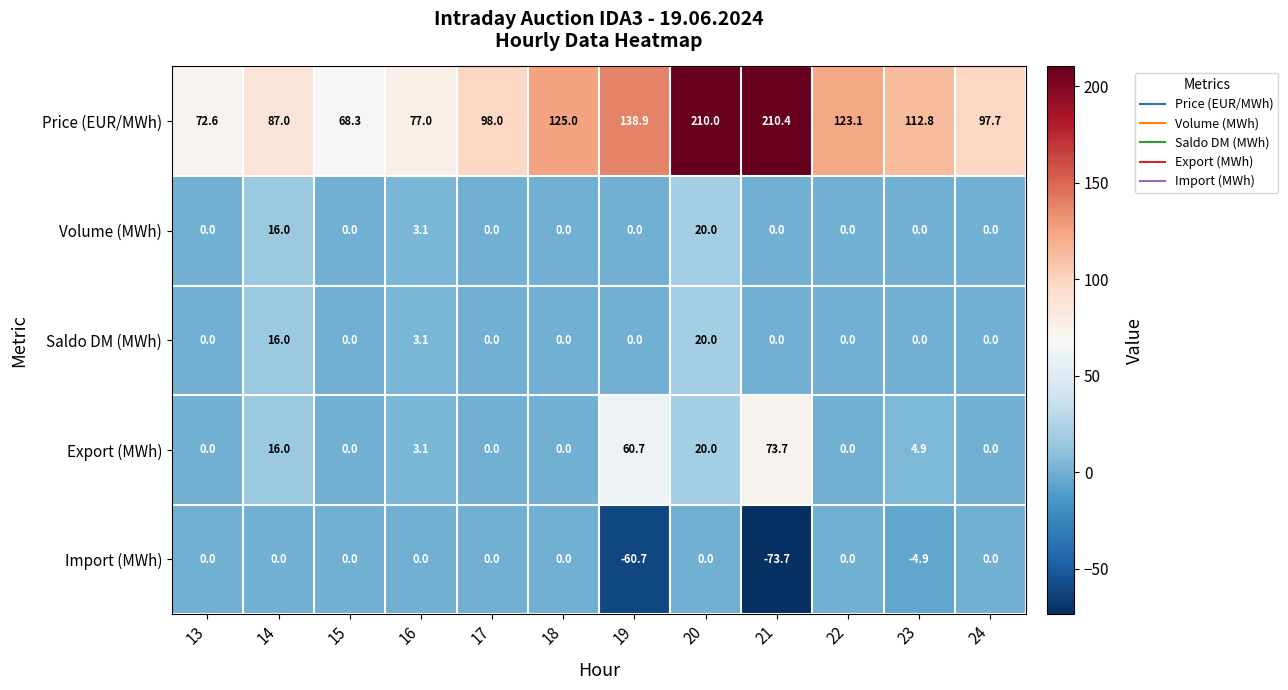

Is it true that Volume (MWh) equals 7.9 at 24?

False